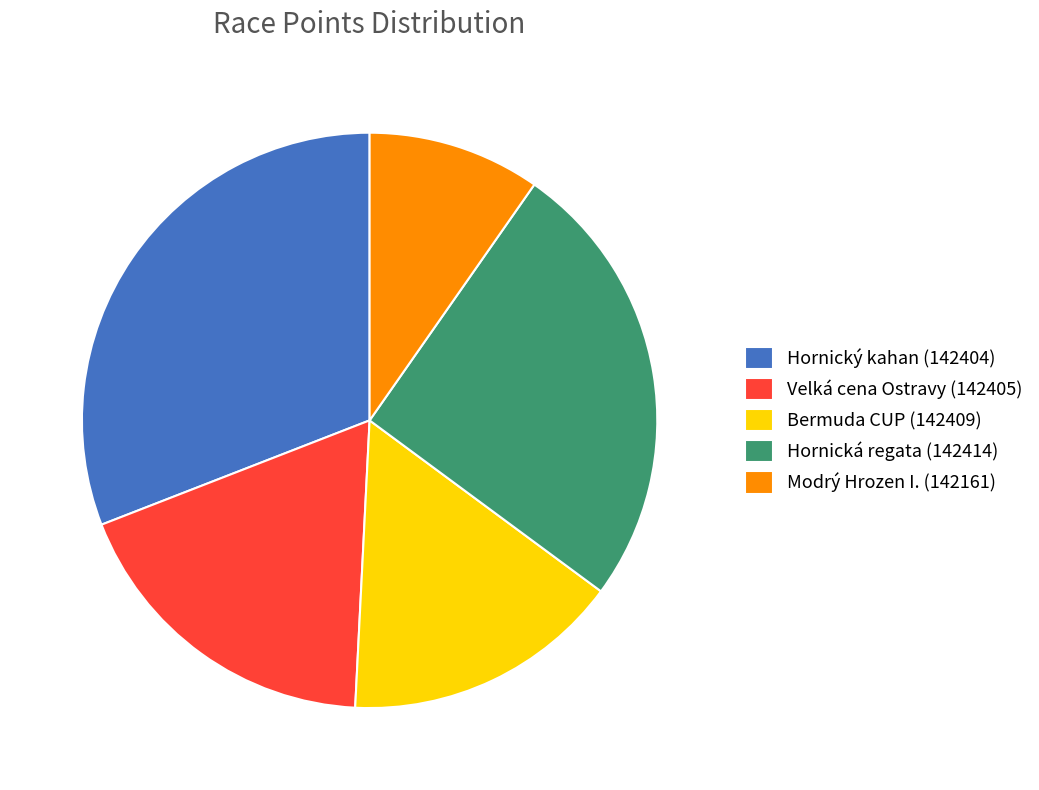

Count the number of slices in the pie.

5